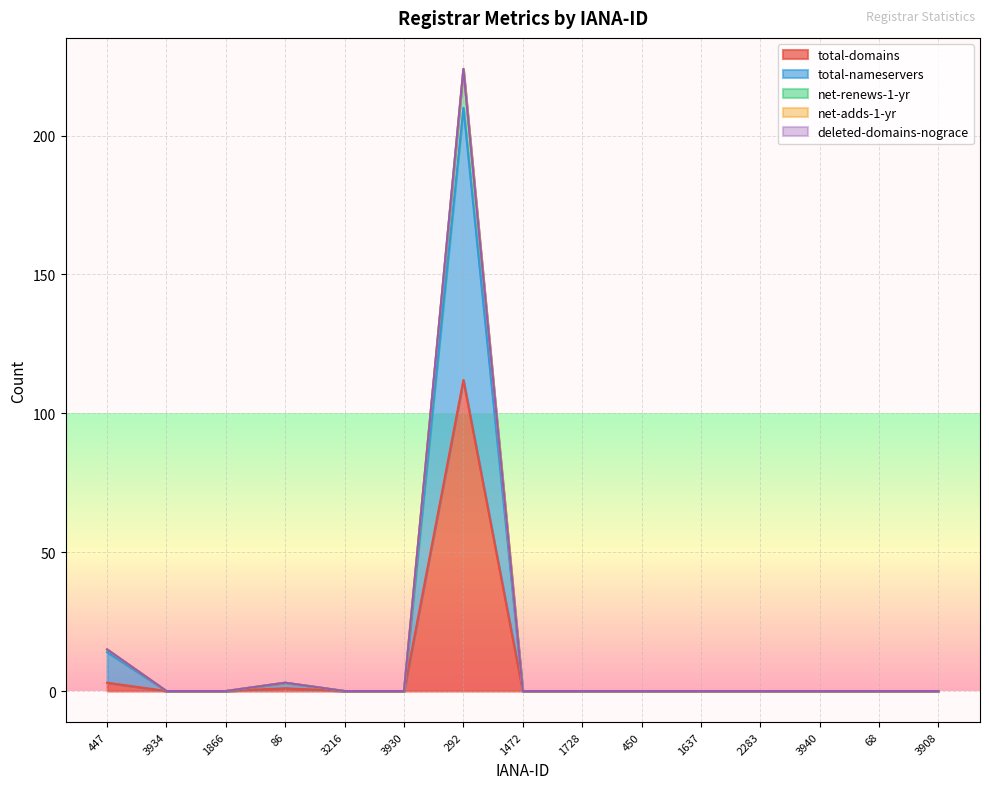

True or false: net-renews-1-yr has more than 2 interior local peaks.

False